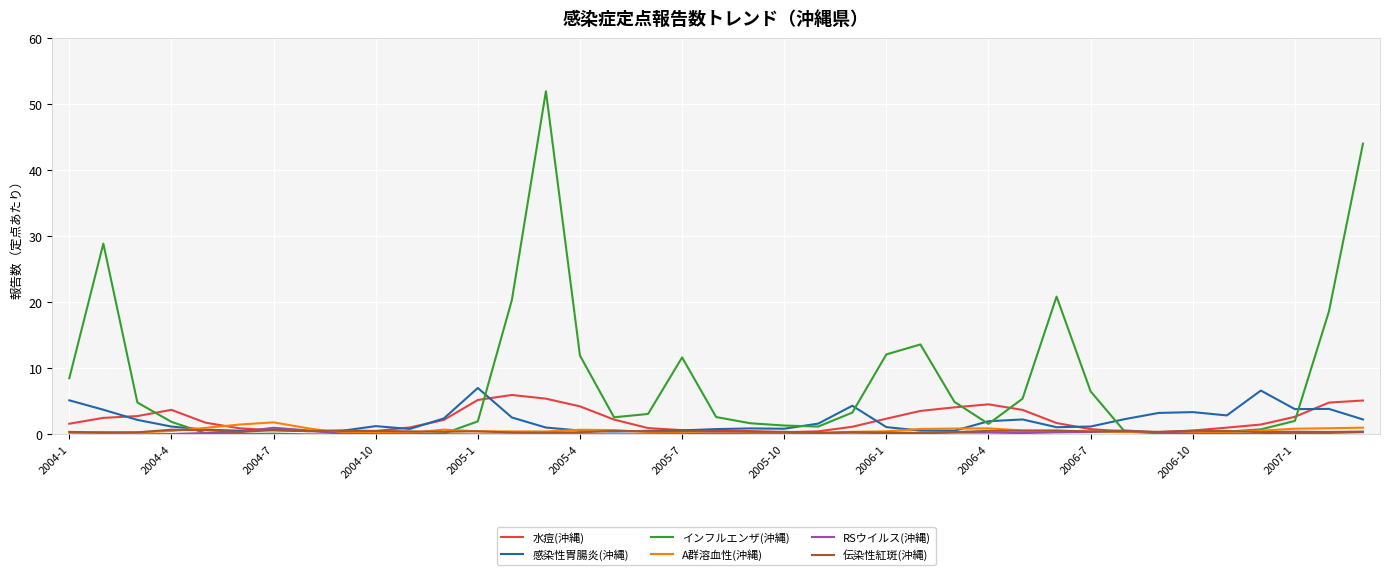

What is the difference between the maximum and second lowest values in the RSウイルス(沖縄) series?

1.0